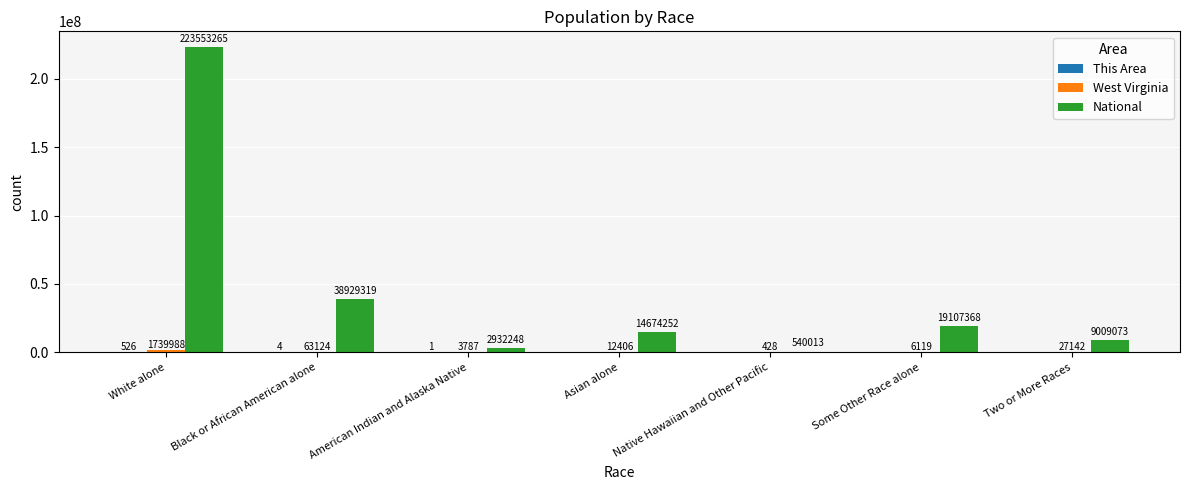

How many groups of bars are there?

7